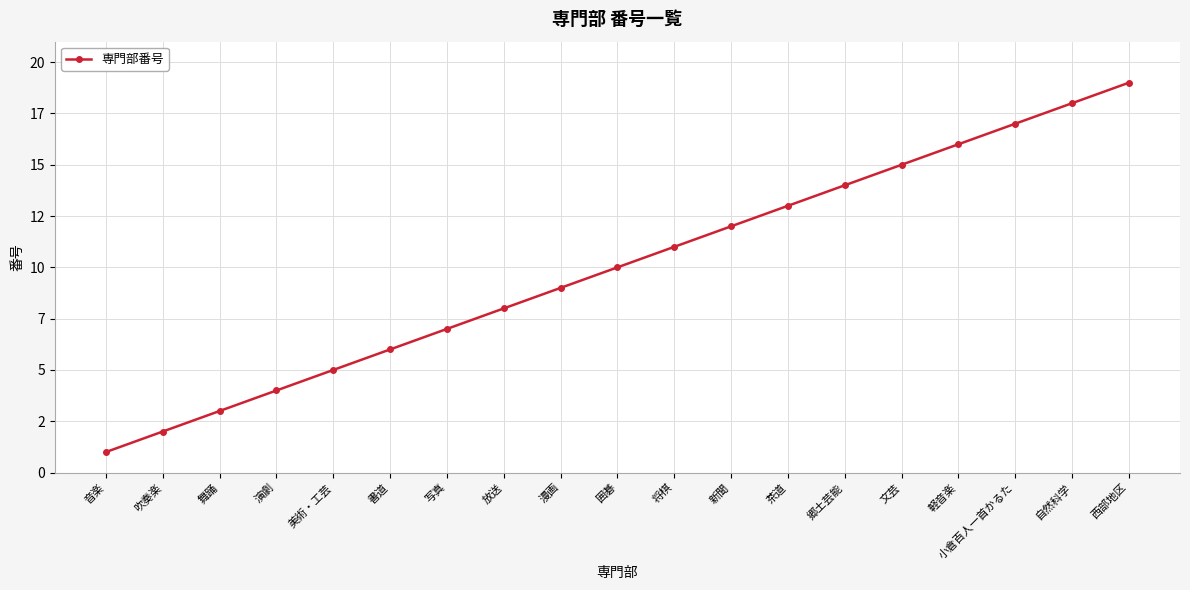

What is the label of the 4th point from the right?

軽音楽